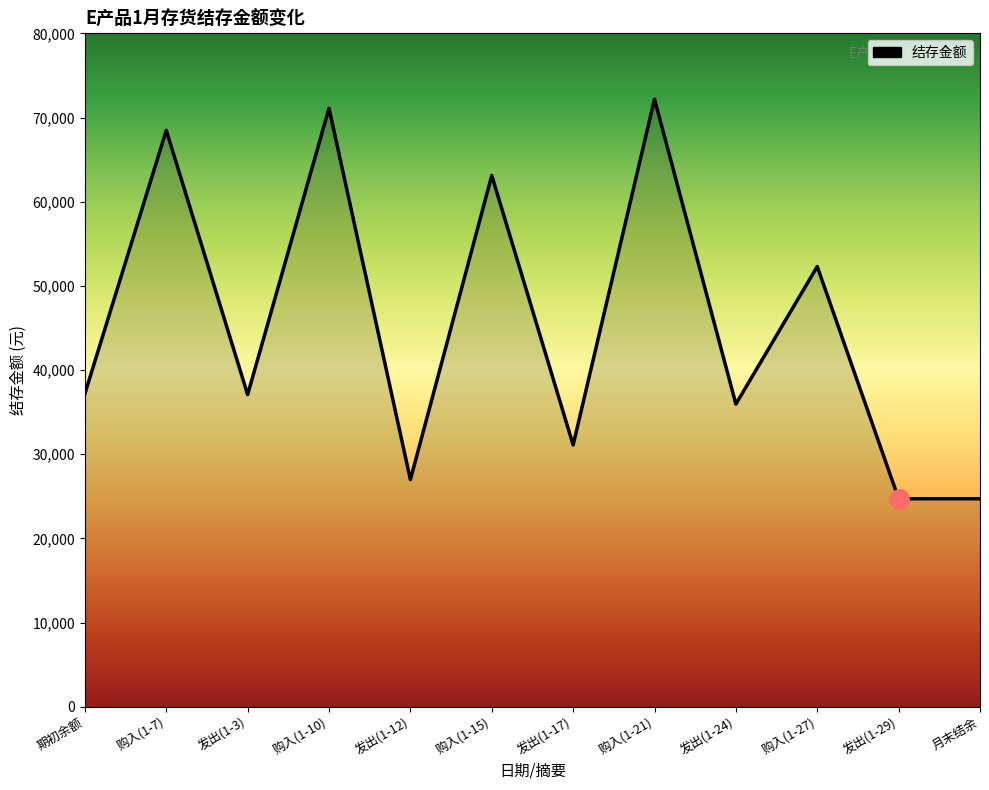

Read the value at 购入(1-15).

63110.0